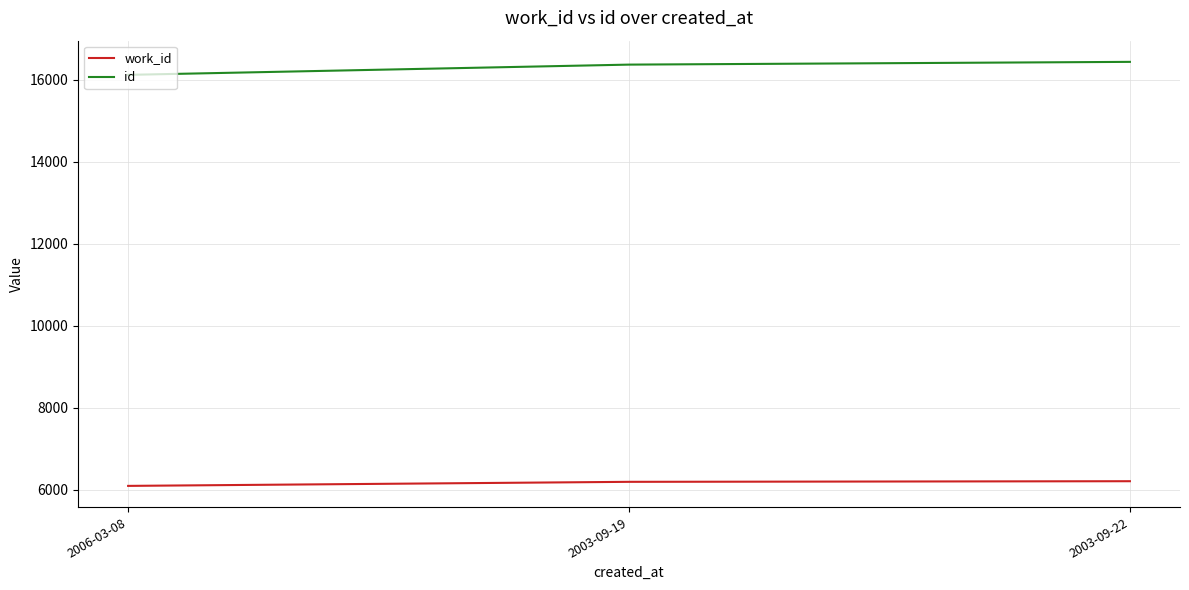

What is the spread (max minus min) of values at 2006-03-08?

10027